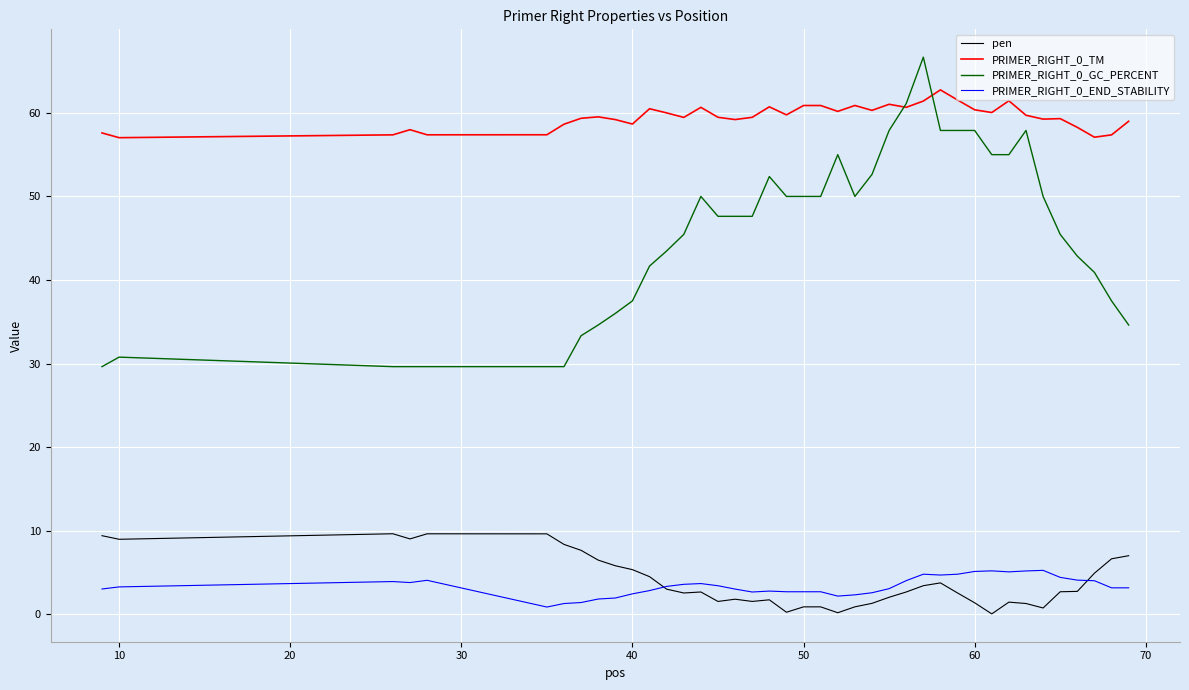

What is the maximum value for PRIMER_RIGHT_0_GC_PERCENT?

66.7